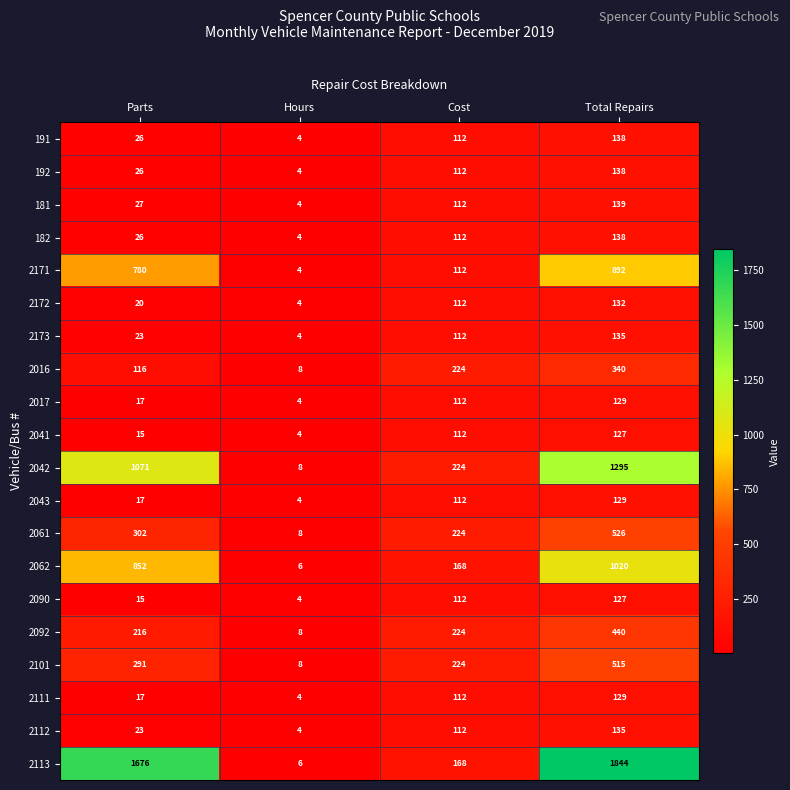

Rank the categories by 2173 value from highest to lowest.

Total Repairs, Cost, Parts, Hours